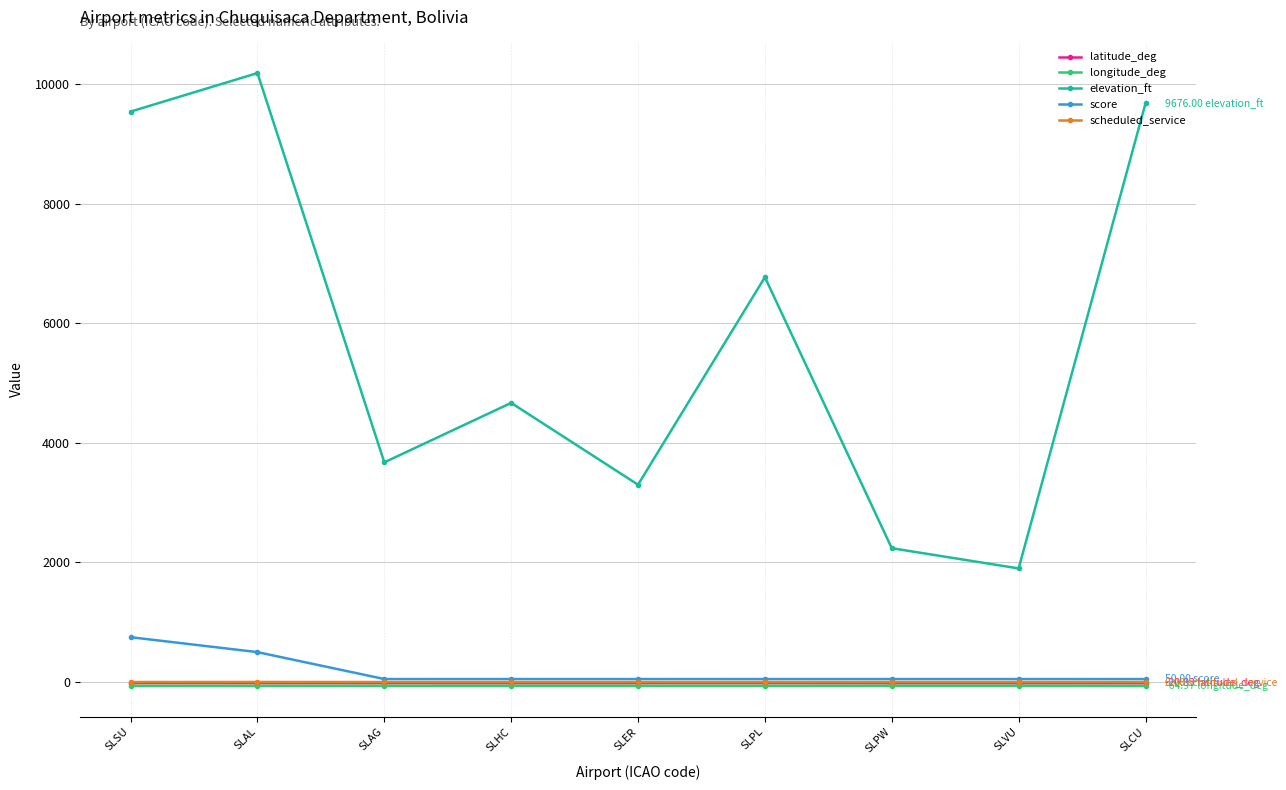

Which series changed the most between SLSU and SLER?

elevation_ft